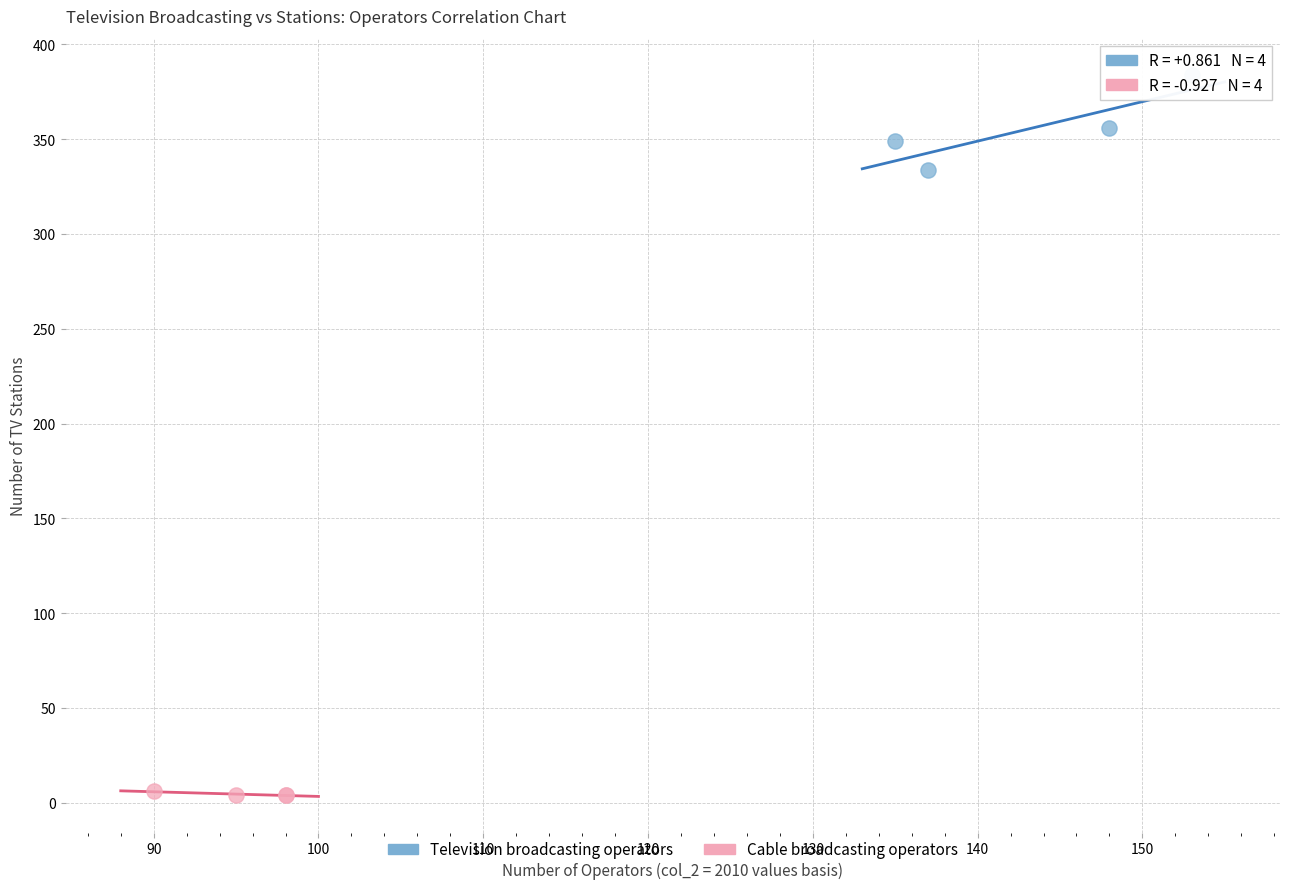

Which series contains the highest Y value?

Television broadcasting operators